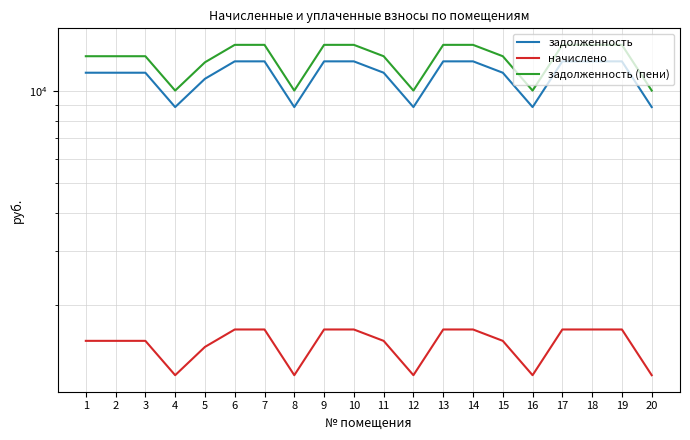

True or false: начислено and задолженность intersect in this chart.

False